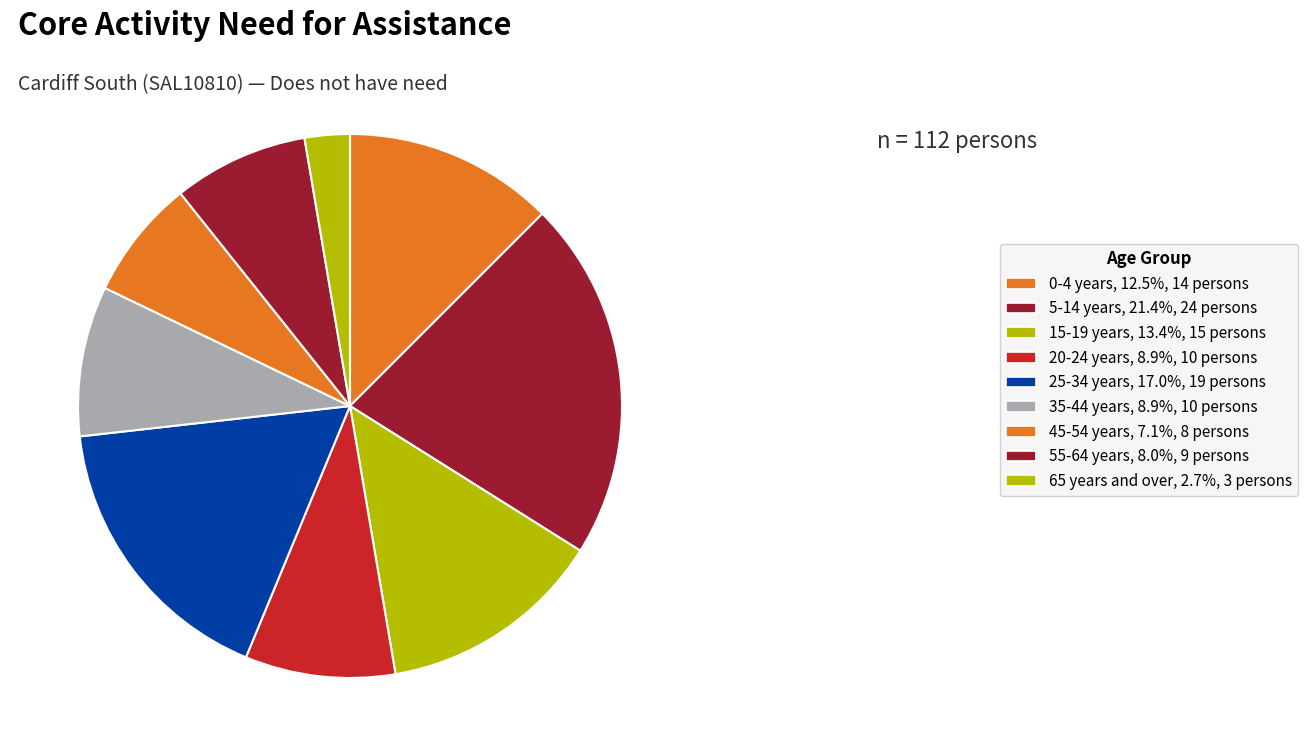

What percentage is the 45-54 years slice, to the nearest percent?

7%